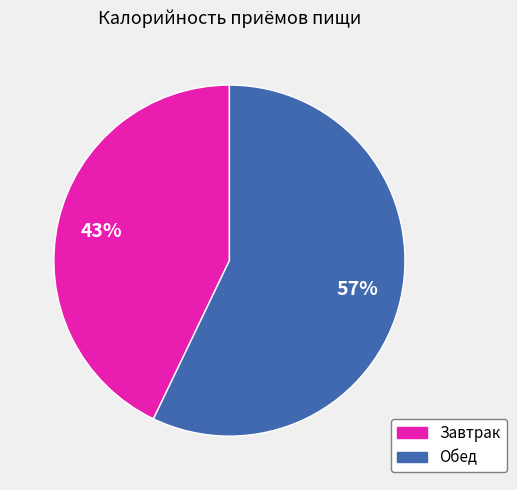

Is there any slice that represents more than half of the pie?

Yes